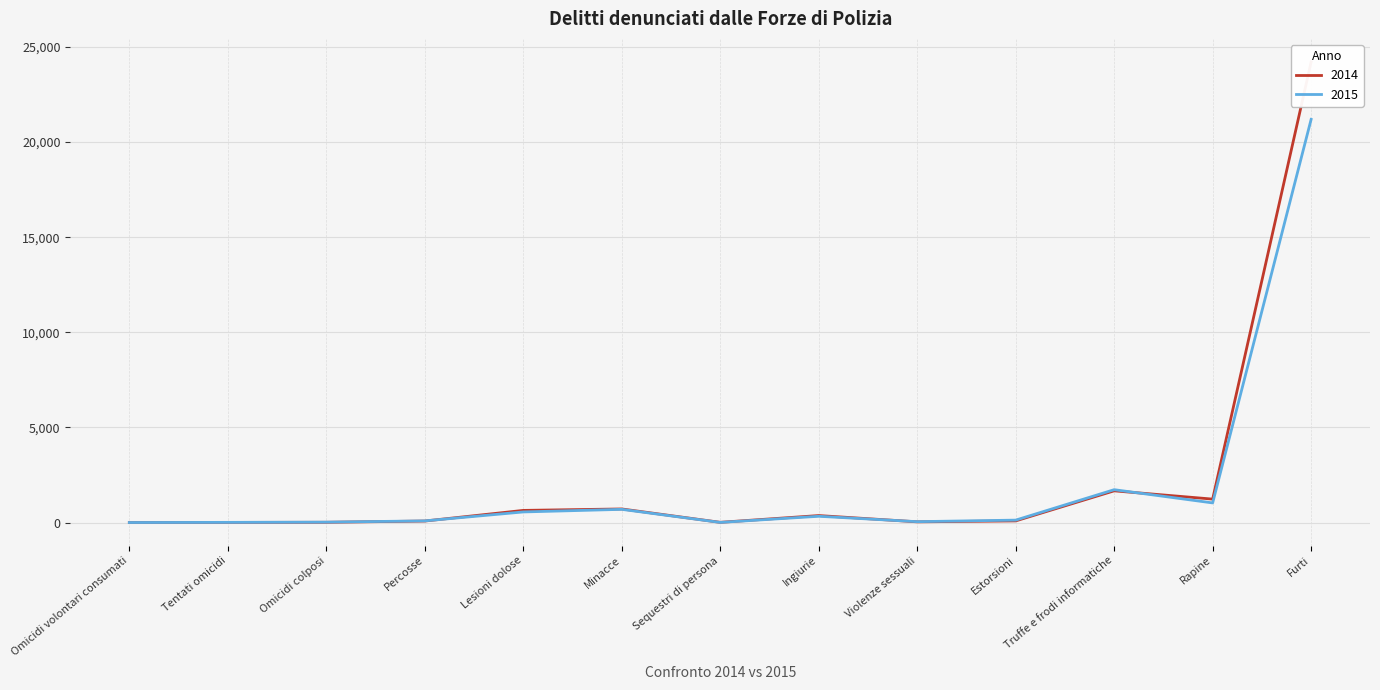

Reading left to right, what are all the values shown in this chart?

2014: 7	13	19	85	644	720	17	373	43	92	1672	1237	24206
2015: 7	15	27	93	563	699	13	335	52	133	1732	1037	21188